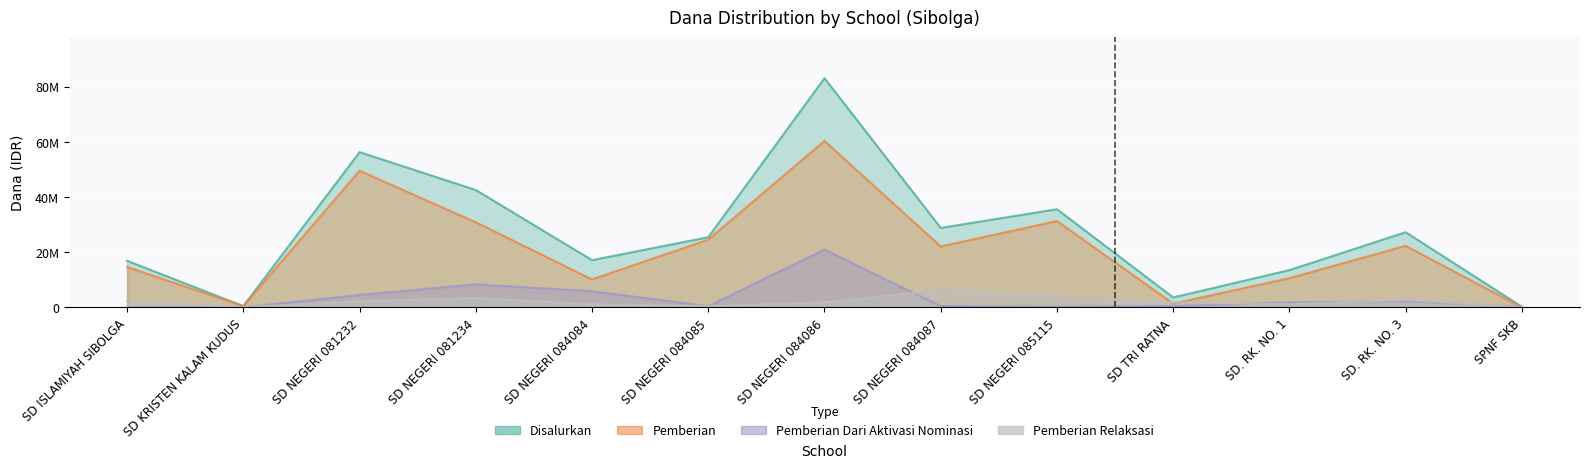

At which label does Pemberian first exceed 22050000?

SD NEGERI 081232